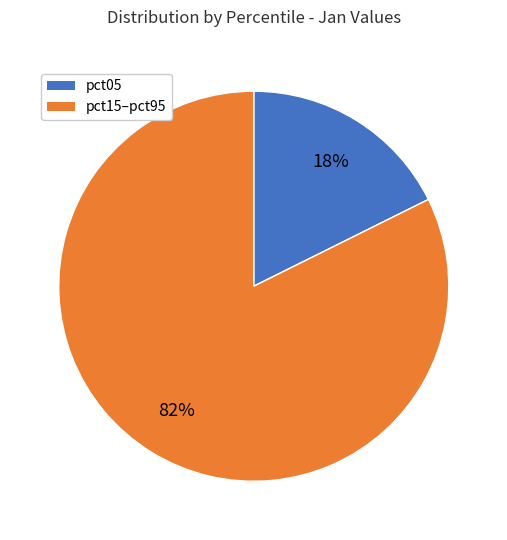

To the nearest percent, what is the average slice percentage?

50%